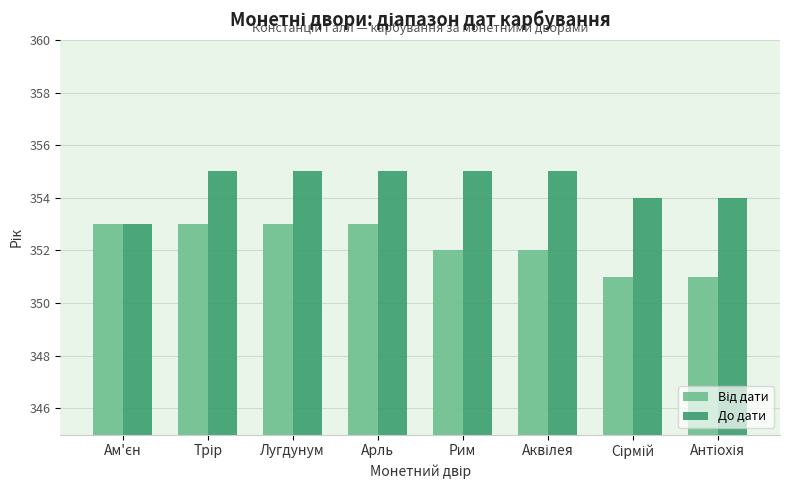

Which series has the largest total across all categories?

До дати